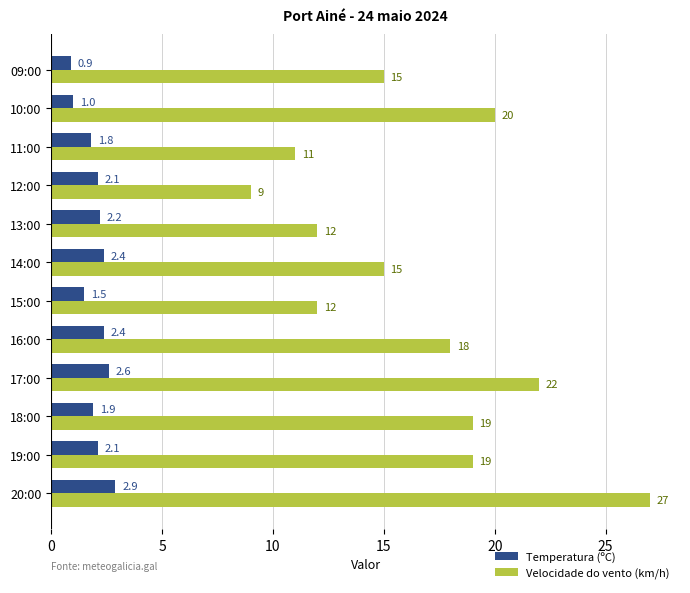

Is the value of Temperatura (ºC) at 17:00 greater than the value of Velocidade do vento (km/h) at 14:00?

No